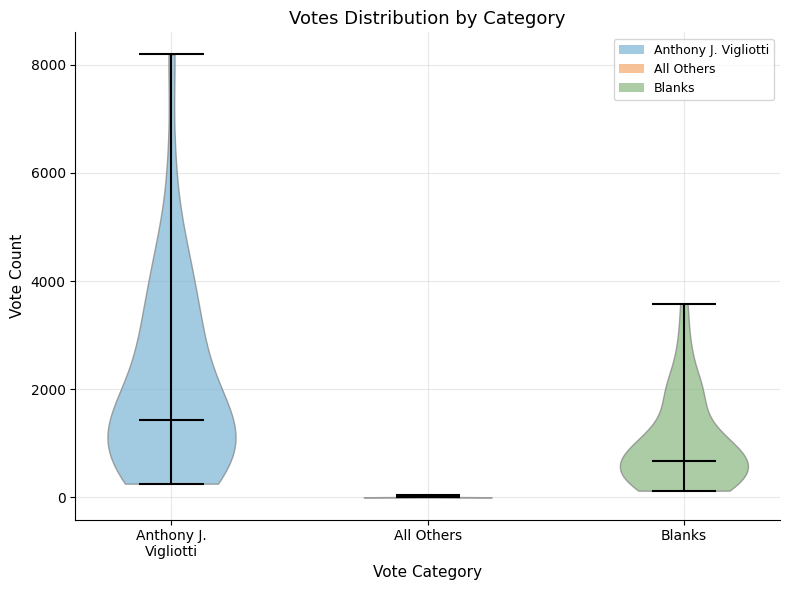

Reading left to right, read every violin against the y-axis: where its median line is, and the lowest and highest points it reaches. The values are not printed on the chart, so give them approximately, as read against the axis.

Anthony J. Vigliotti: median line 1400, lowest point 200, highest point 8200
All Others: median line 0, lowest point 0, highest point 0
Blanks: median line 600, lowest point 200, highest point 3600